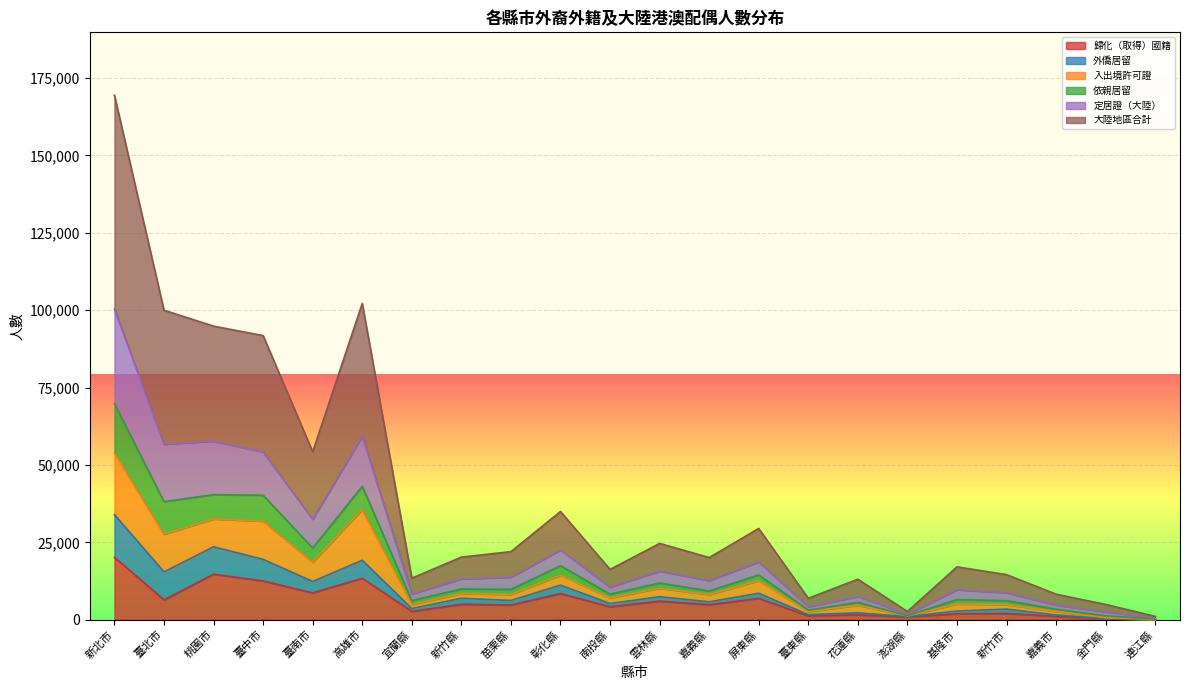

What is the total value across all series at 臺中市?

91781